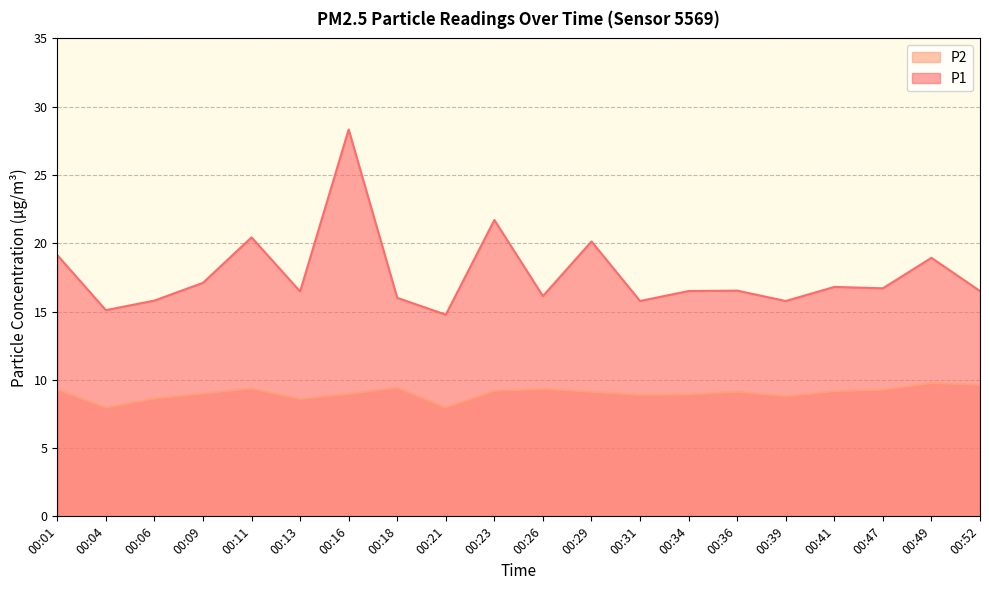

Reading right to left, extract all data points from this chart.

P1: 00:52=16.5	00:49=18.9	00:47=16.7	00:41=16.8	00:39=15.8	00:36=16.5	00:34=16.5	00:31=15.8	00:29=20.1	00:26=16.1	00:23=21.7	00:21=14.8	00:18=16.0	00:16=28.3	00:13=16.5	00:11=20.4	00:09=17.1	00:06=15.8	00:04=15.1	00:01=19.1
P2: 00:52=9.6	00:49=9.8	00:47=9.3	00:41=9.2	00:39=8.8	00:36=9.1	00:34=8.9	00:31=8.9	00:29=9.1	00:26=9.3	00:23=9.2	00:21=8.0	00:18=9.4	00:16=9.0	00:13=8.6	00:11=9.4	00:09=9.0	00:06=8.6	00:04=8.0	00:01=9.3